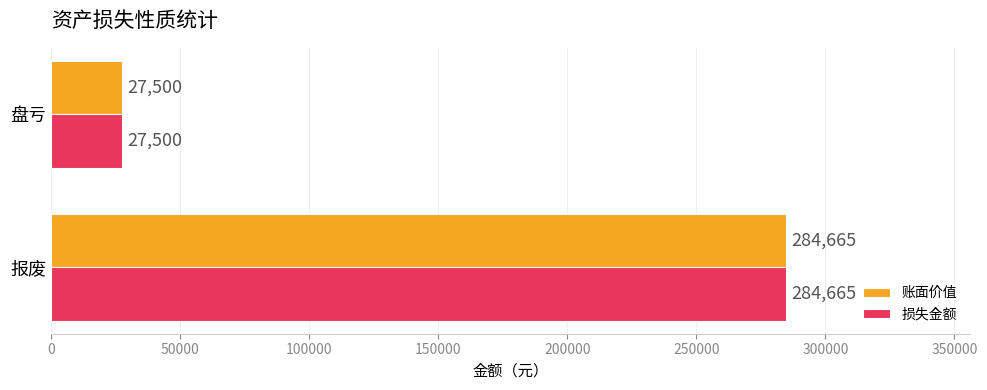

Rank the categories by 损失金额 value from lowest to highest.

盘亏, 报废